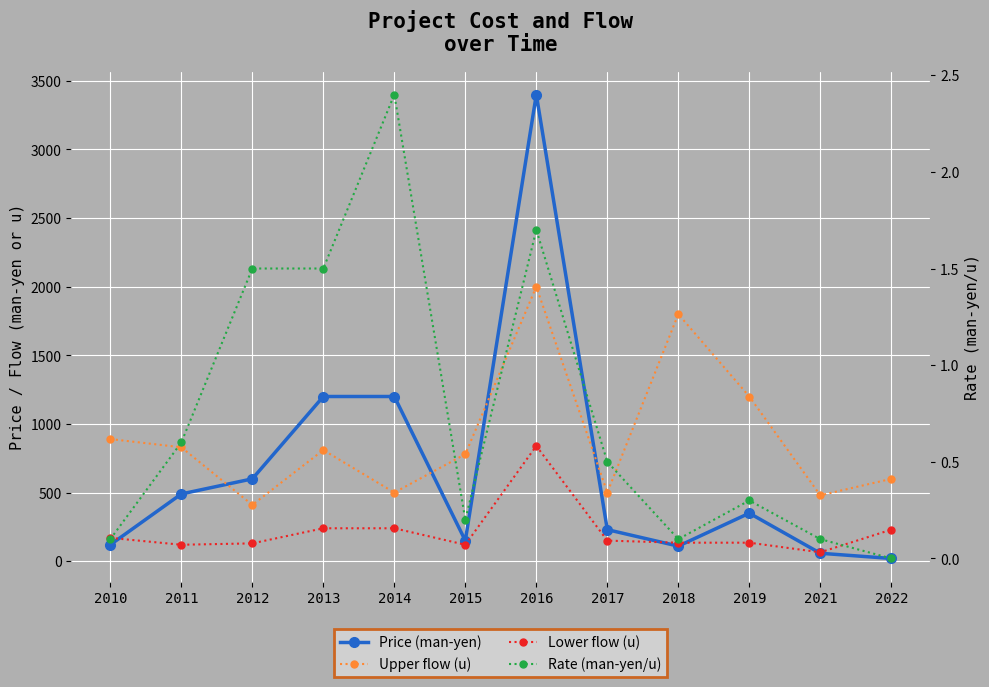

How many lines are shown in the chart?

4